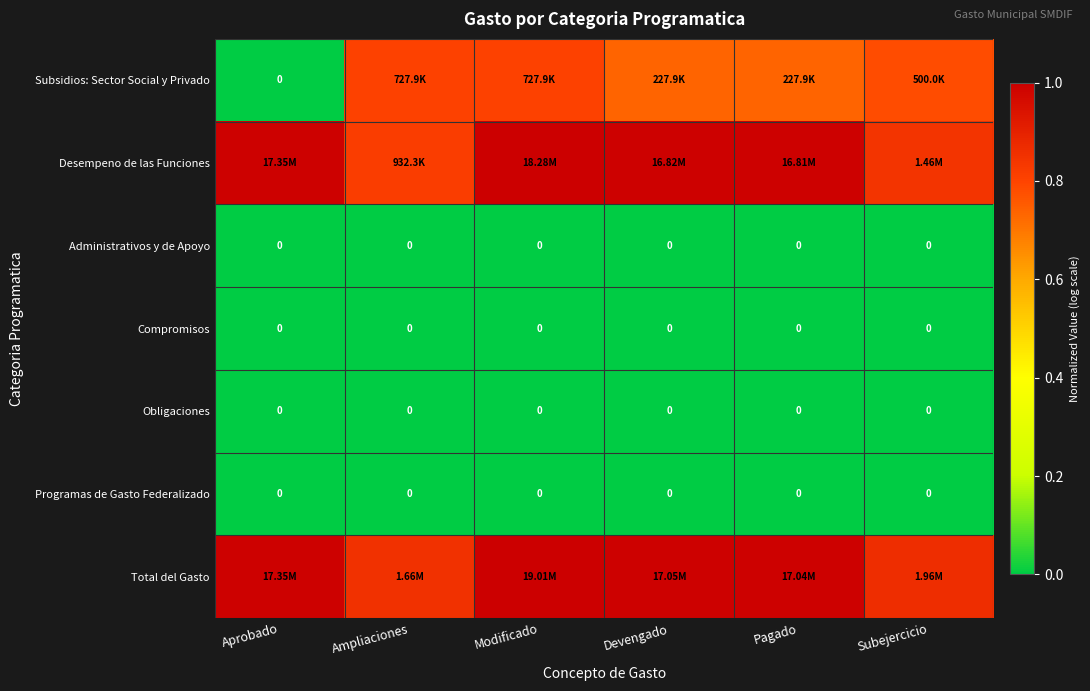

Rank the series by their maximum value, from highest to lowest.

Total del Gasto, Desempeno de las Funciones, Subsidios: Sector Social y Privado, Administrativos y de Apoyo, Compromisos, Obligaciones, Programas de Gasto Federalizado